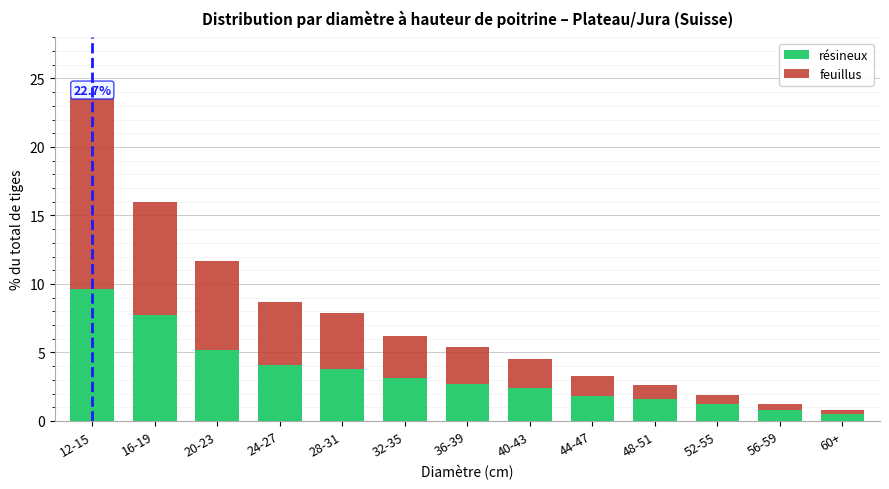

Reading right to left, what are the values for résineux?

0.5	0.8	1.2	1.6	1.8	2.4	2.7	3.1	3.8	4.1	5.2	7.7	9.6